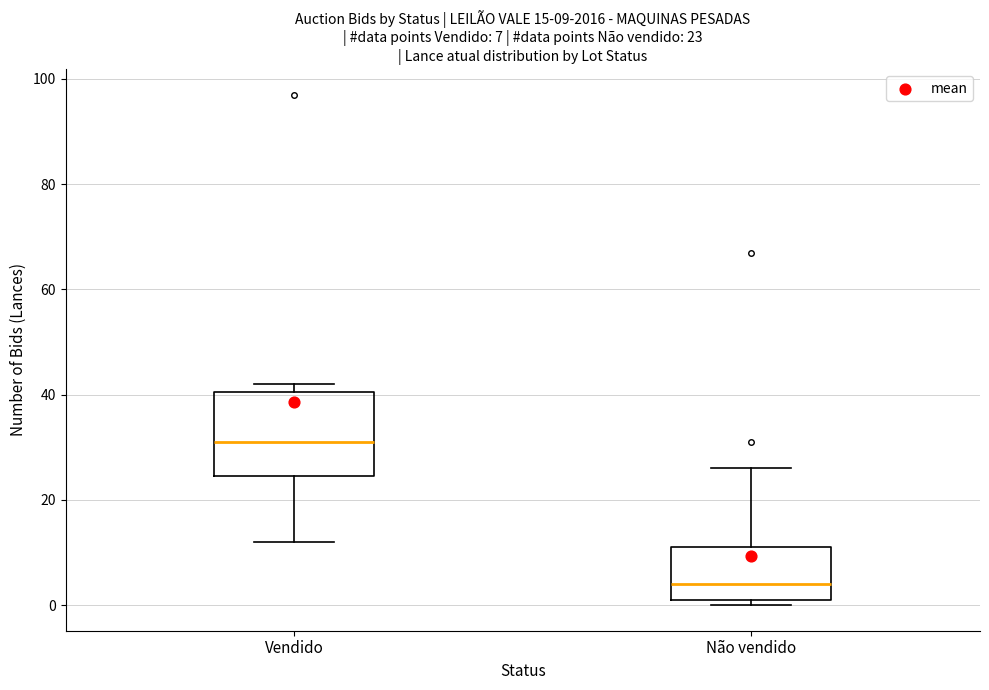

Which box is the tallest, from its lower edge to its upper edge?

Vendido